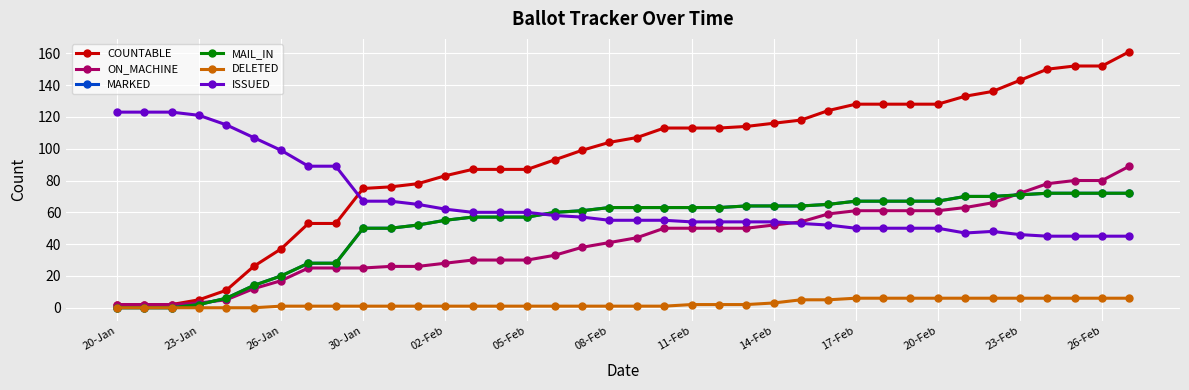

What is the difference between the maximum and minimum values in the ON_MACHINE series?

87